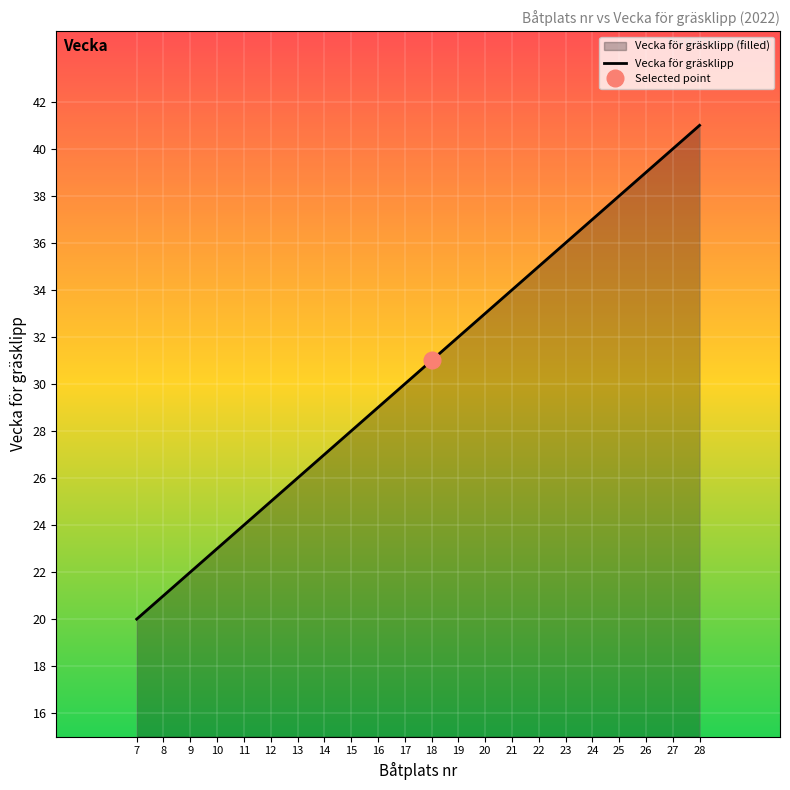

Reading left to right, transcribe all the data shown in this chart.

20	21	22	23	24	25	26	27	28	29	30	31	32	33	34	35	36	37	38	39	40	41